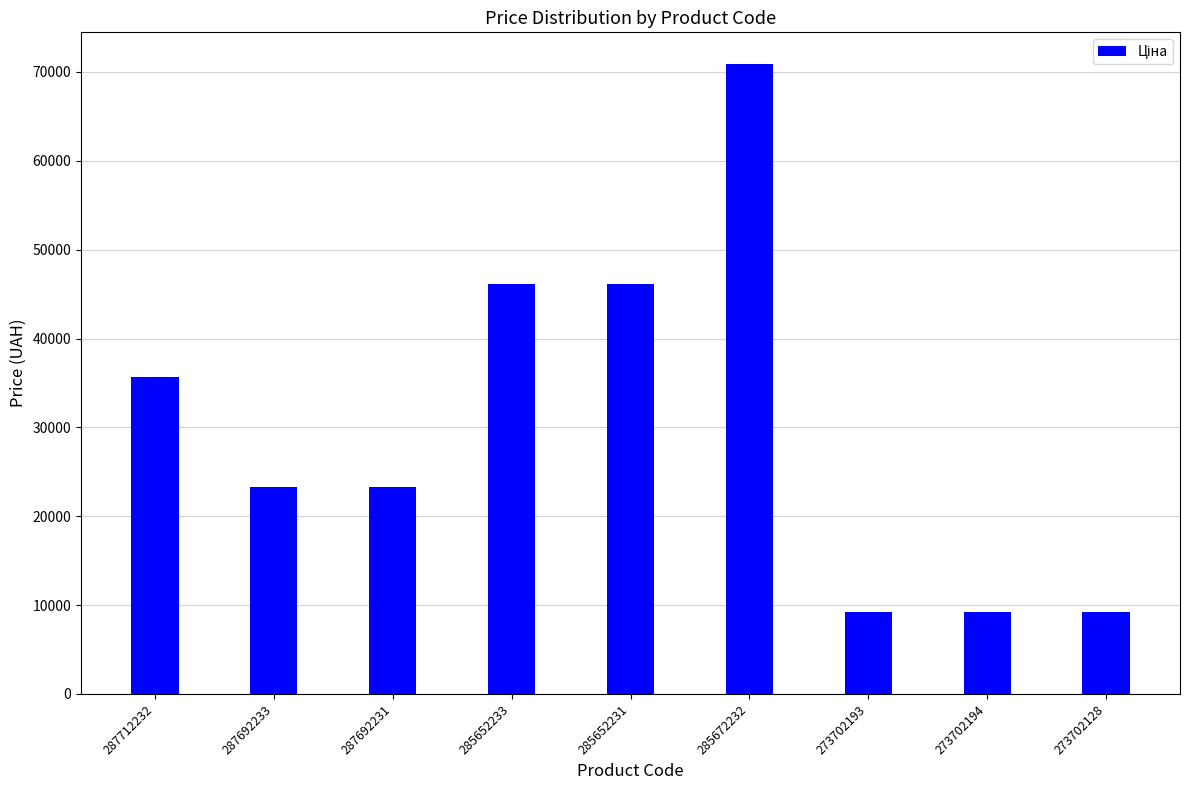

What is the value of the 3rd bar from the left?

23278.2